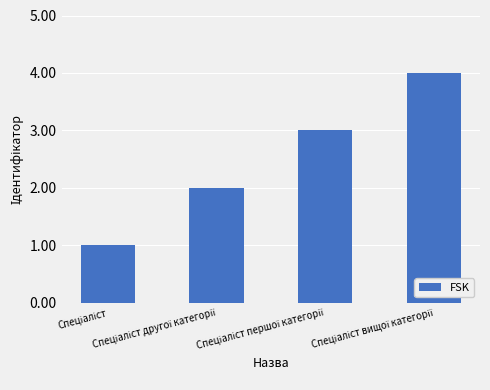

How many values are below 3?

2